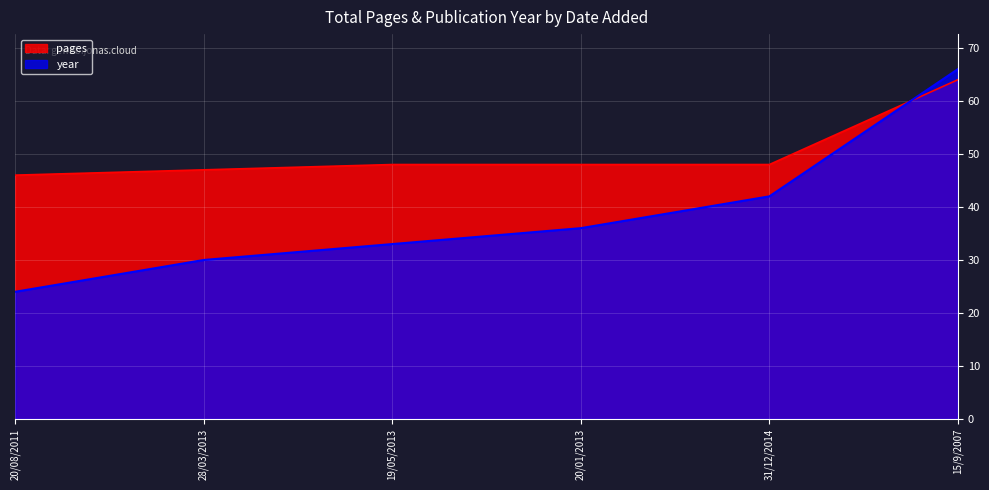

Between 28/03/2013 and 31/12/2014, which is larger?

31/12/2014